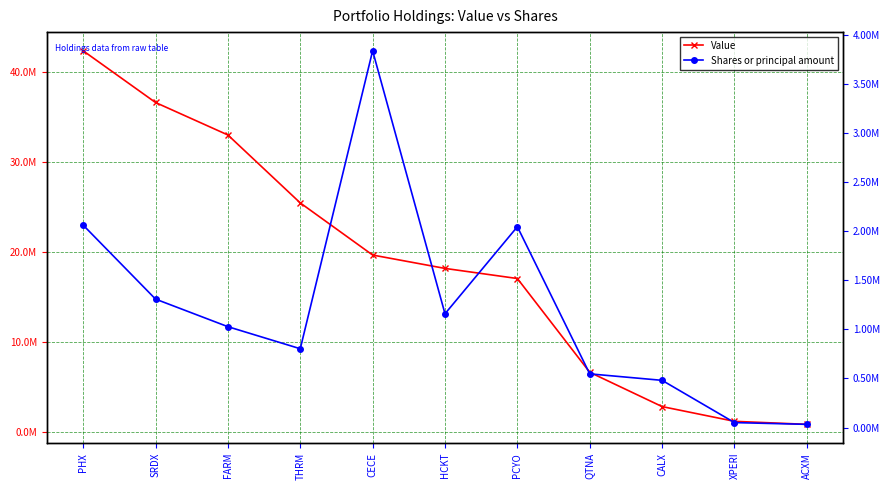

What is the difference between the second highest and second lowest values in the Value series?

35429000